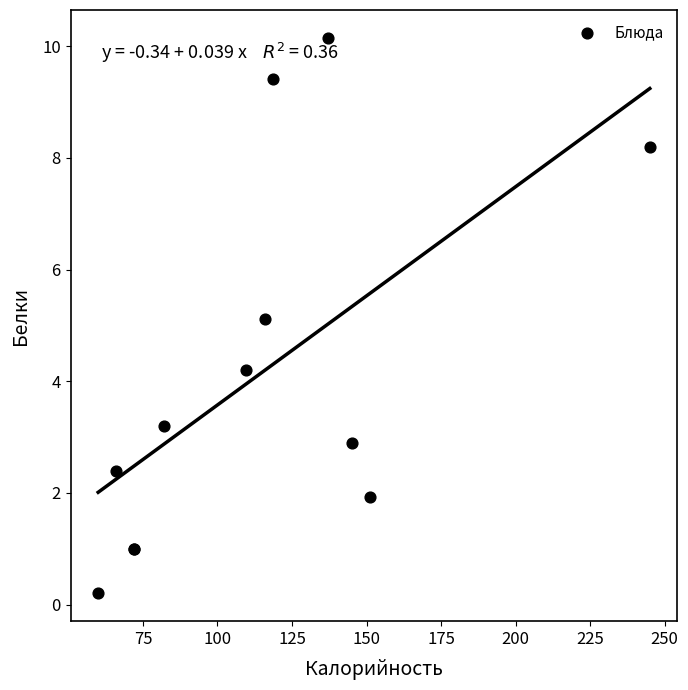

What Y value in the scatter plot is closest to 5?

5.1